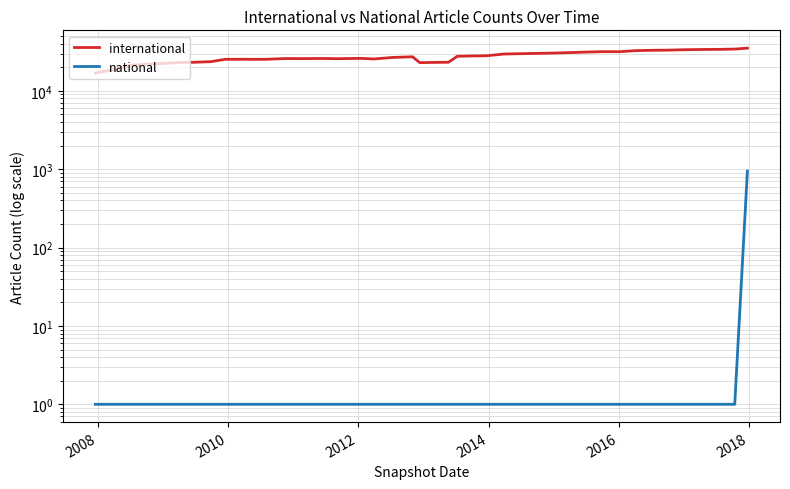

In international, how many points are higher than both neighbors (excluding endpoints)?

6